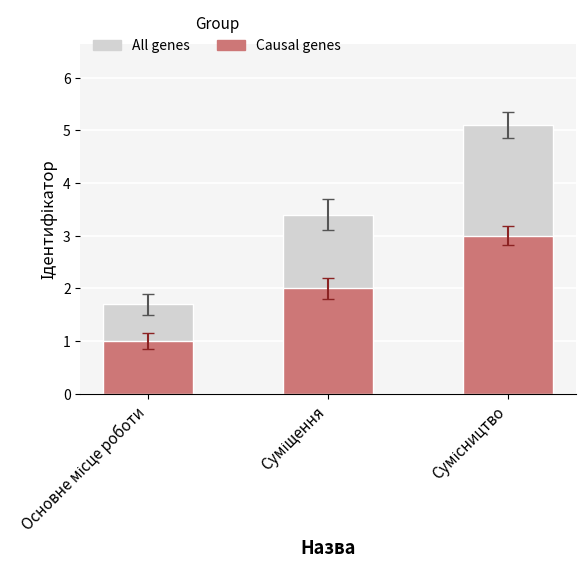

Is the value of Causal genes at Сумісництво greater than the value of All genes at Суміщення?

No